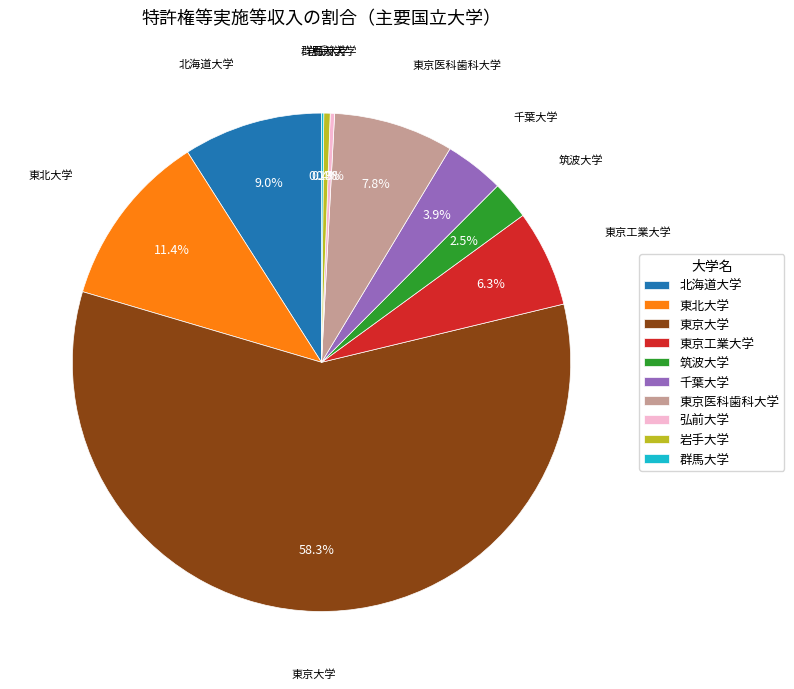

Which slice is the largest?

東京大学